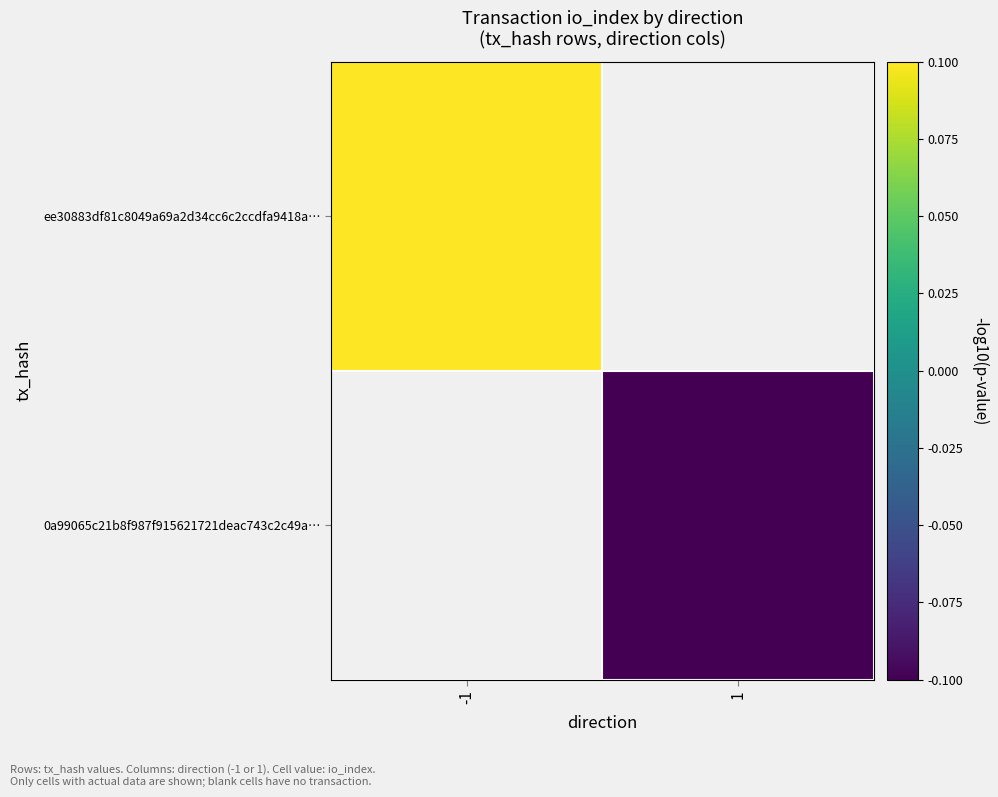

How many data points in 0a99065c21b8f987f915621721deac743c2c49a… are less than 0?

1